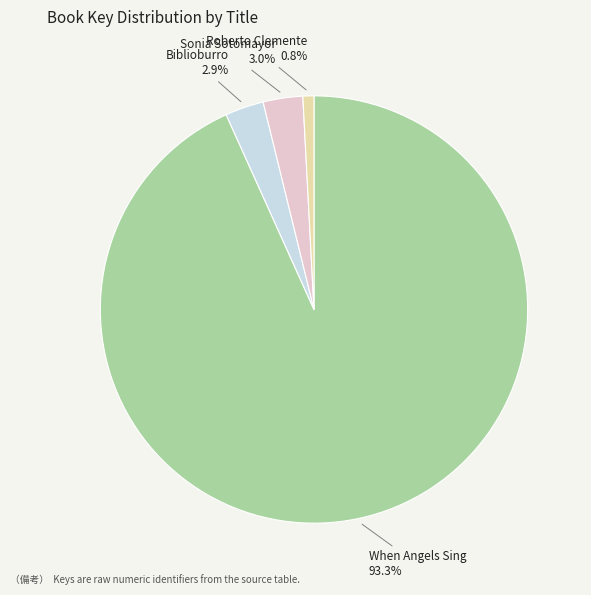

How much of the chart is everything except When Angels Sing?

6.7%